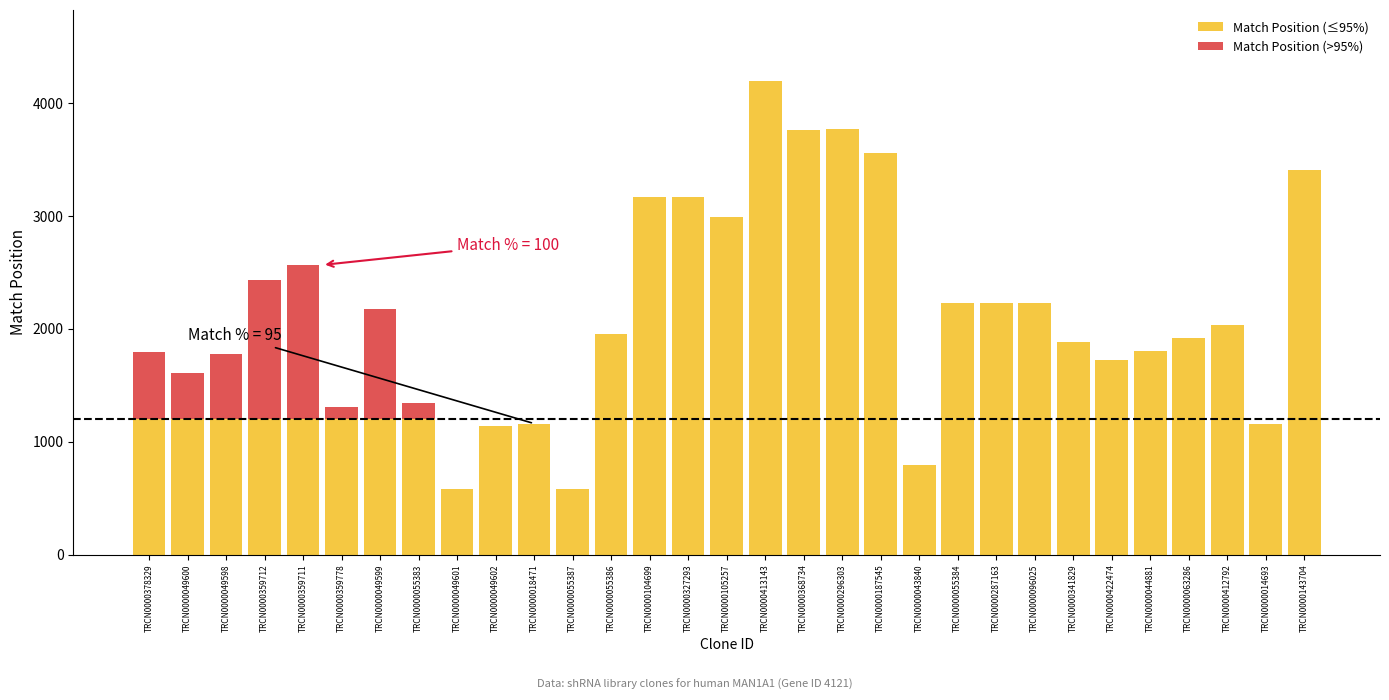

Rank the series by their average value, from highest to lowest.

Match Position (≤95%), Match Position (>95%)